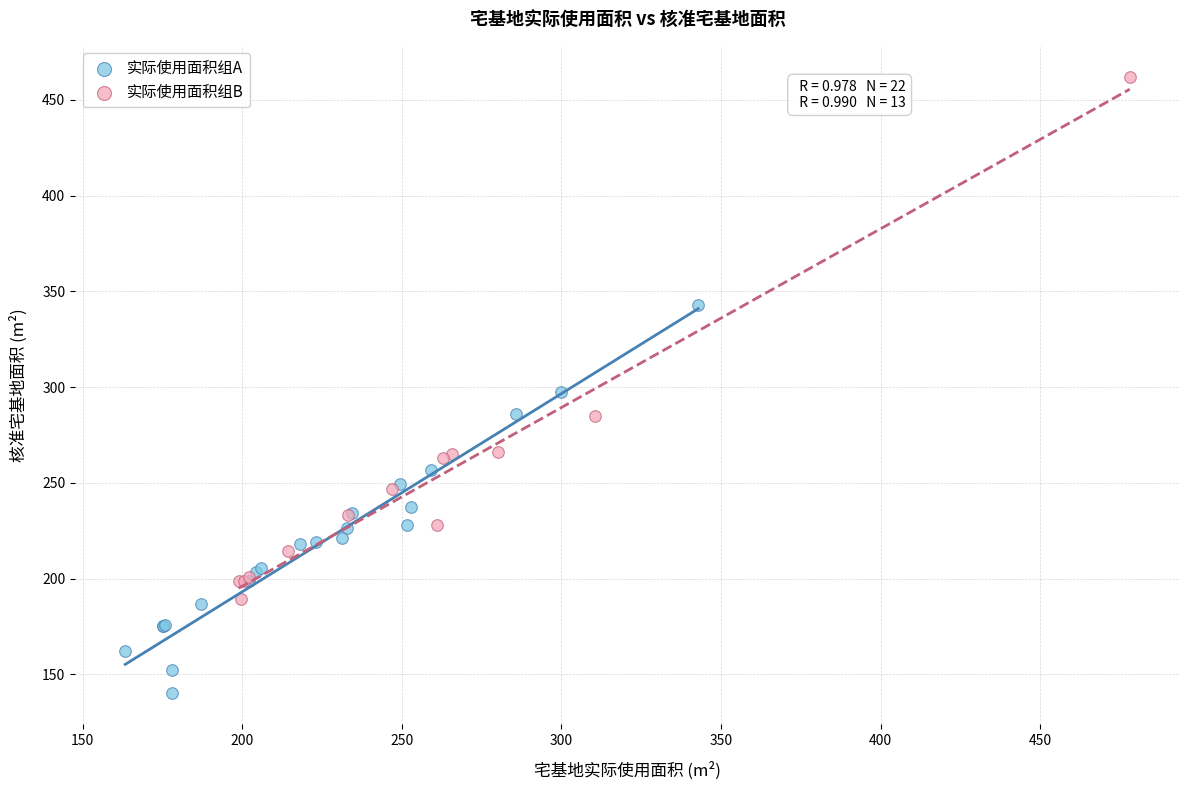

What are all the series names shown in the legend?

实际使用面积组A, 实际使用面积组B